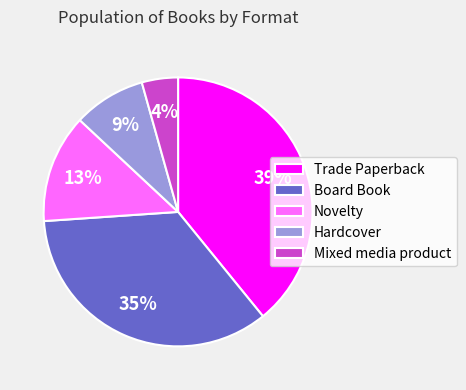

To the nearest percent, what is the difference between the largest and smallest slice percentages?

35%